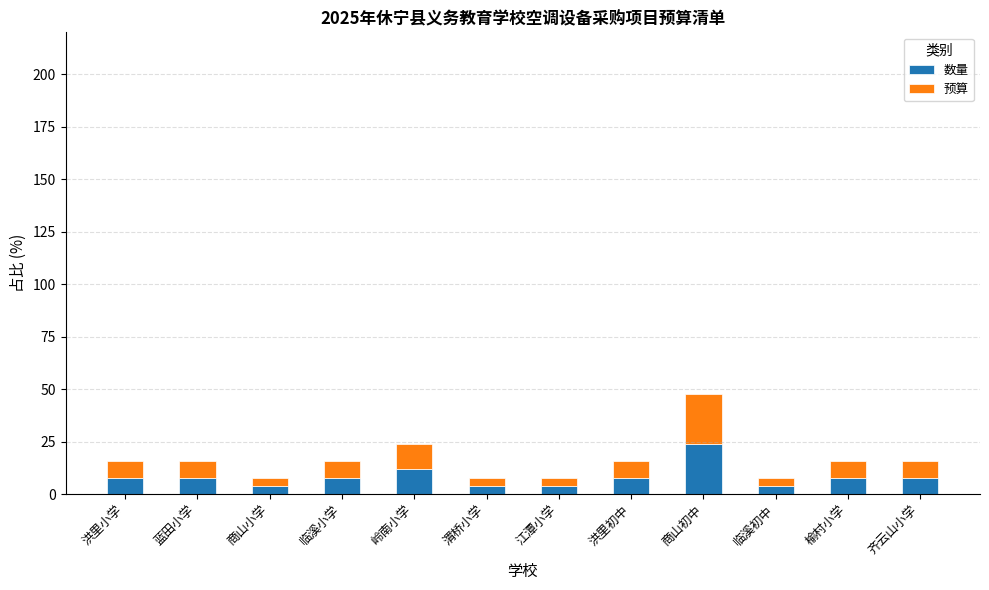

What is the highest value of the 数量 series?

24